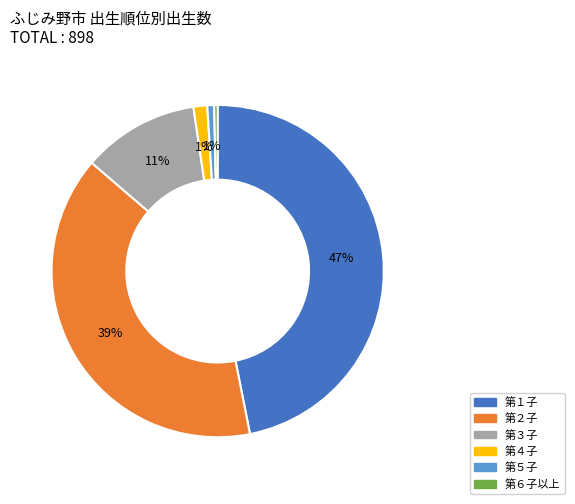

What percentage is the 第３子 slice, to the nearest percent?

11%